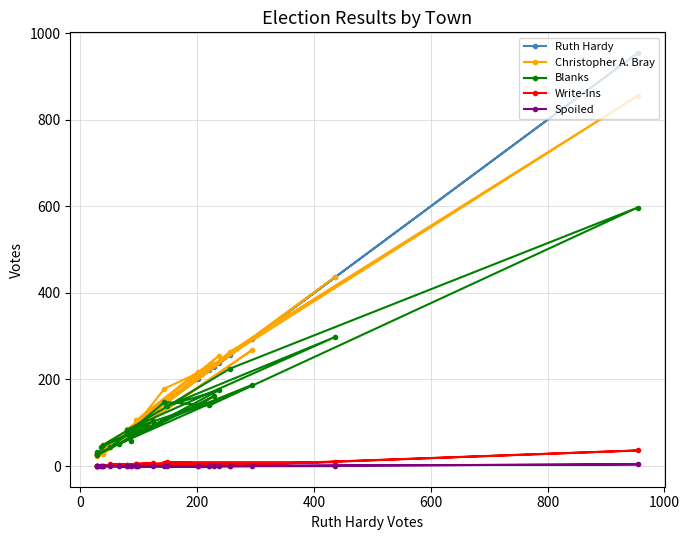

The Write-Ins series shows 1 at 14. True or false?

False